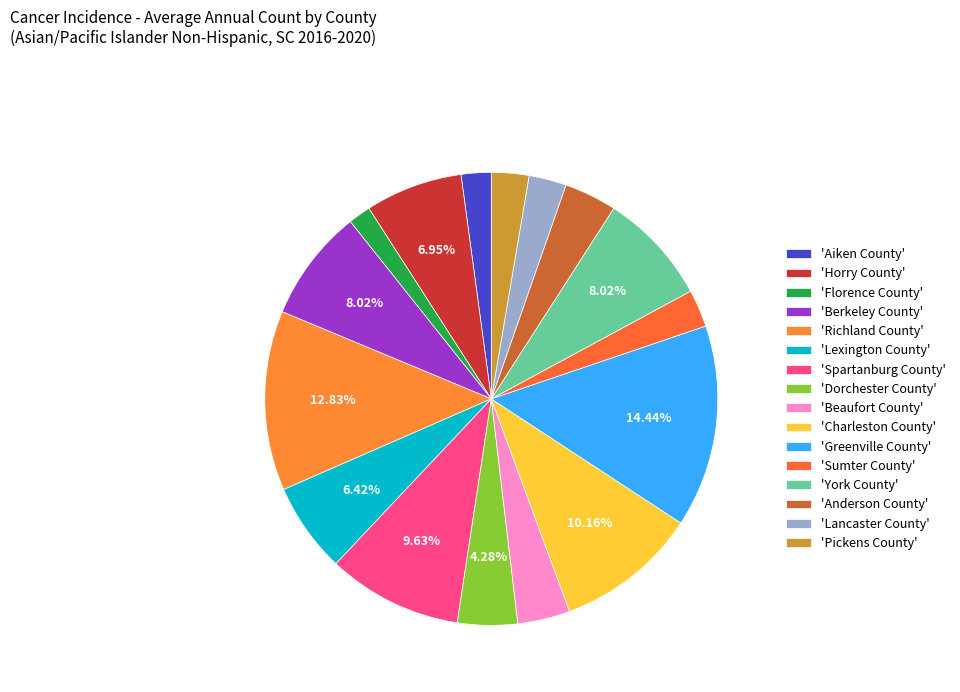

How many segments does this pie chart have?

16